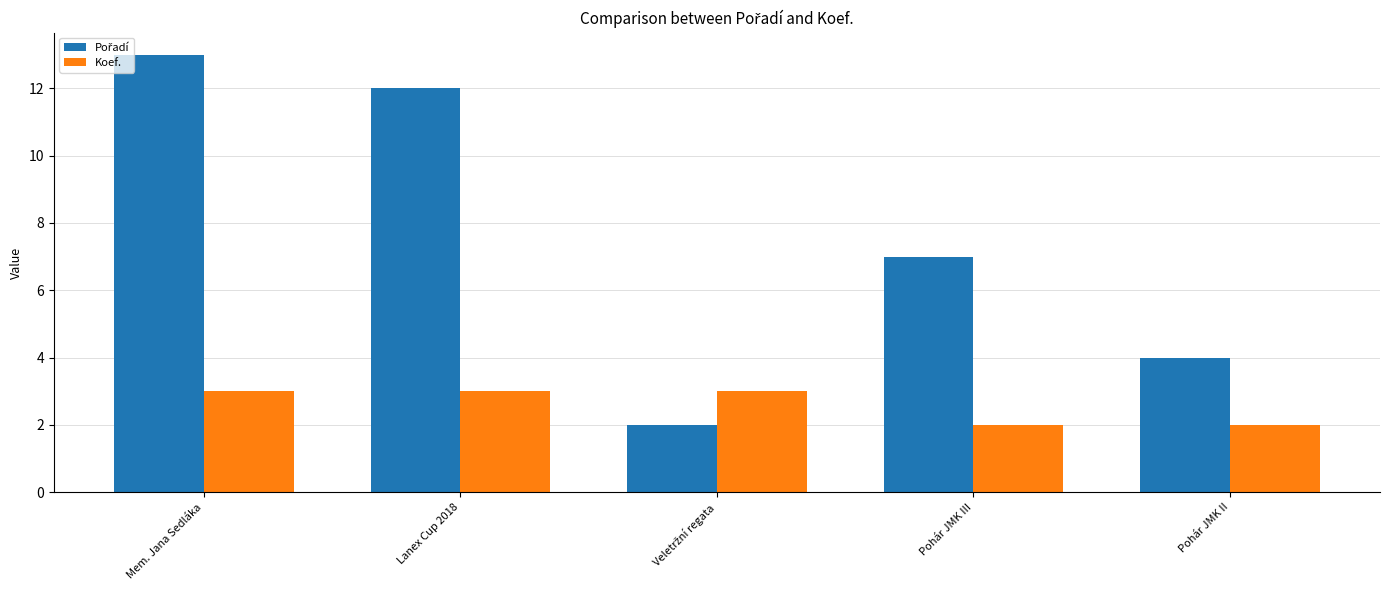

How many data points does each series have?

5